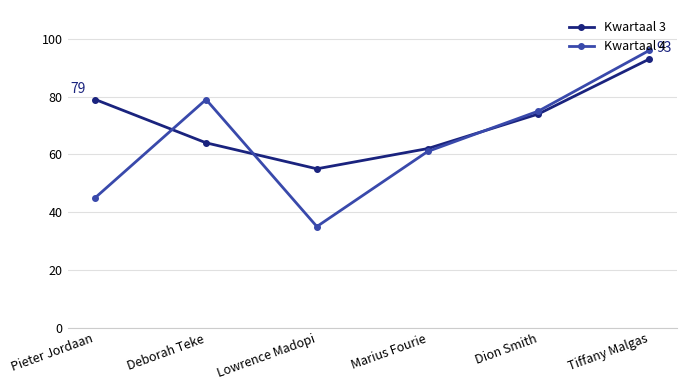

What is the total value across all series at Marius Fourie?

123